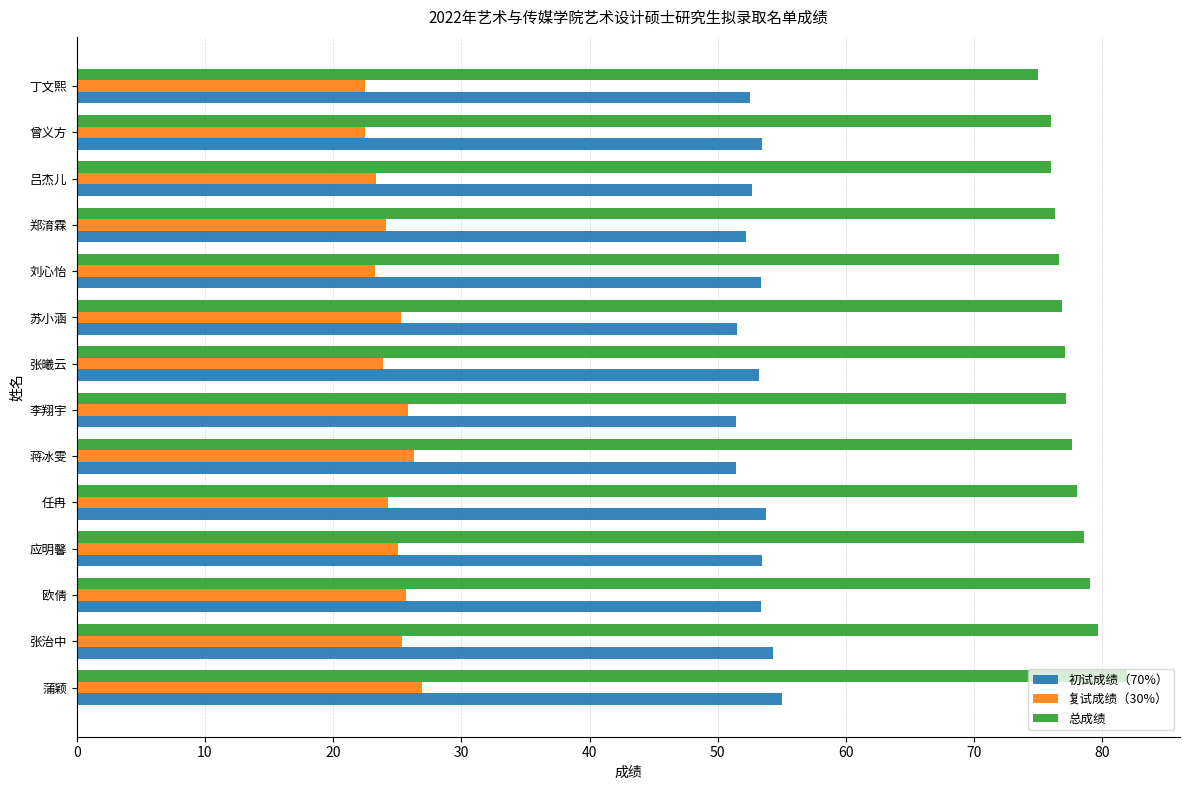

List the series in order of their peak value, highest first.

总成绩, 初试成绩（70%）, 复试成绩（30%）